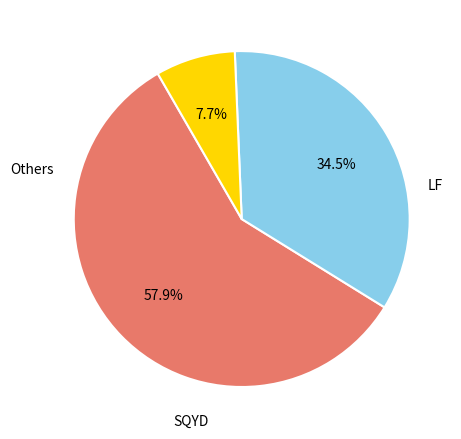

How many segments does this pie chart have?

3